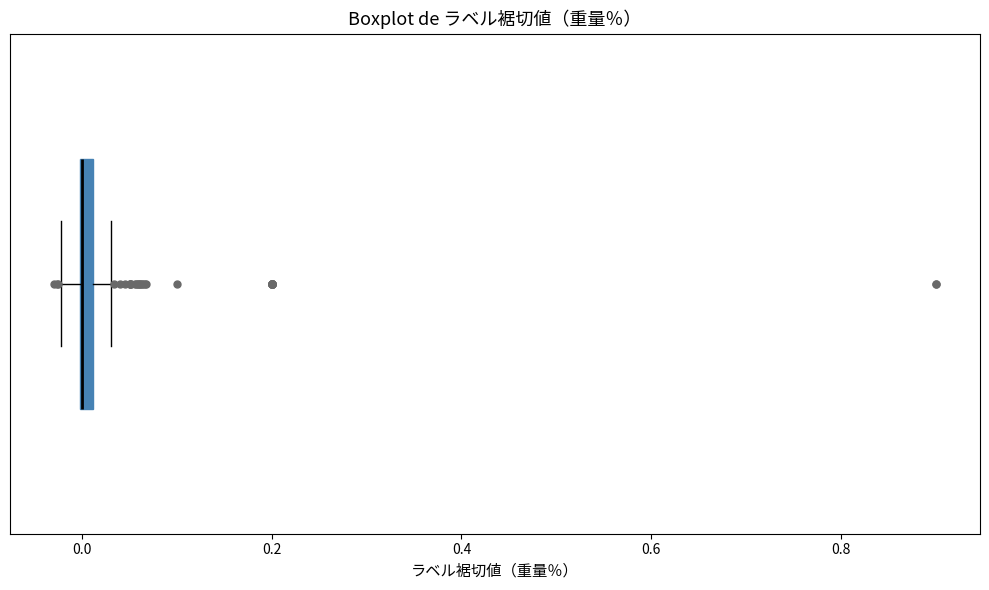

Where is the left edge of the box on the x-axis? The values are not printed on the chart, so give them approximately, as read against the axis.

0.00